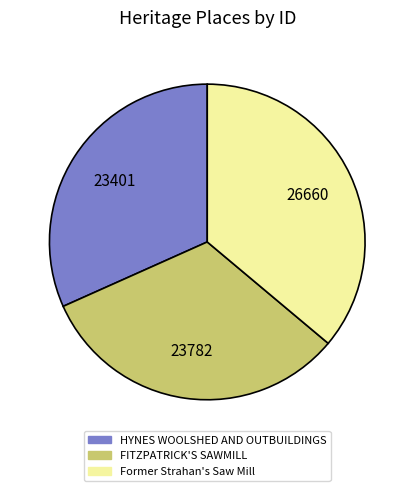

What is the largest slice in the pie chart?

Former Strahan's Saw Mill